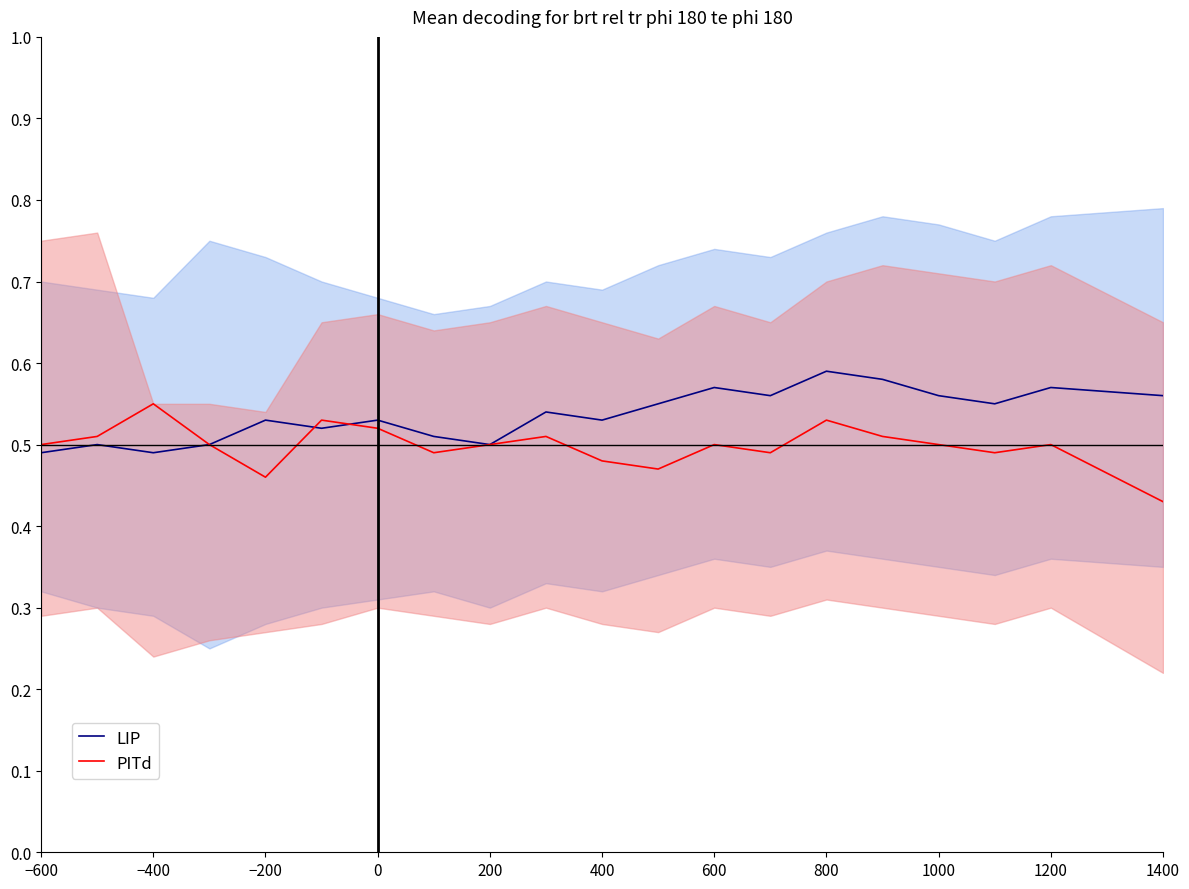

What is the minimum value shown in the chart?

0.4